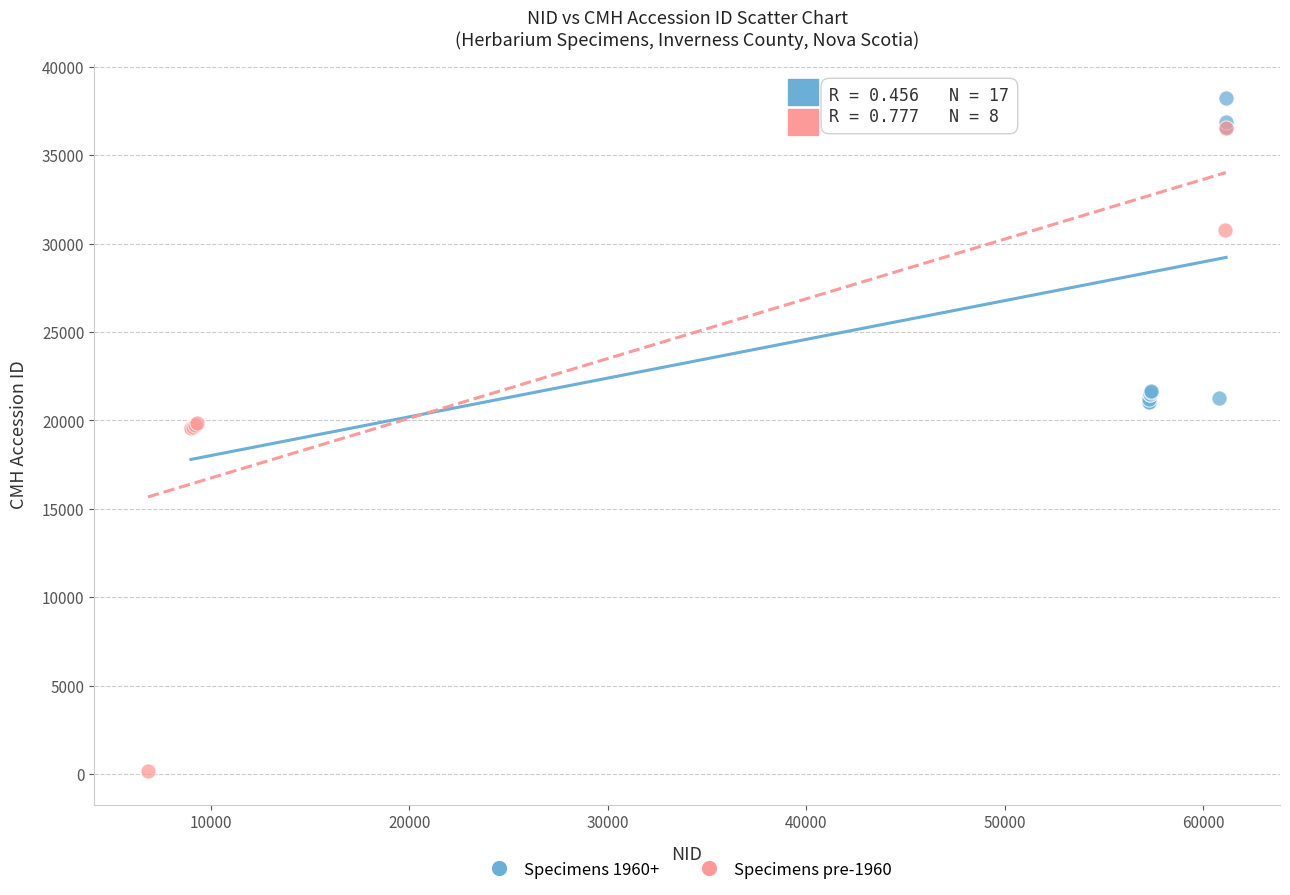

What are all the series names shown in the legend?

Specimens 1960+, Specimens pre-1960